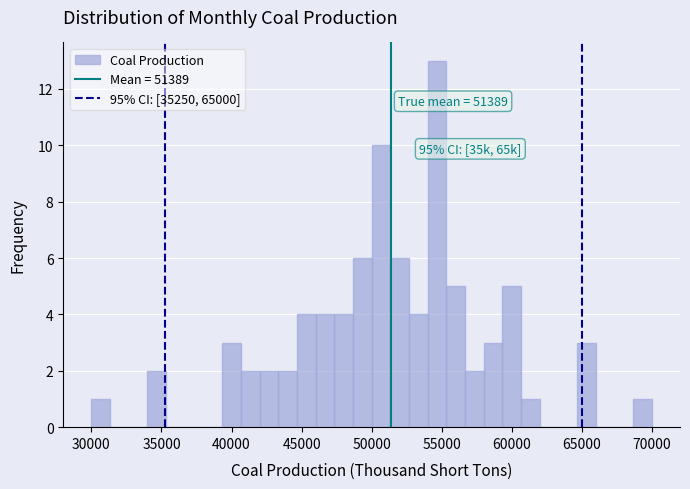

Around what value on the x-axis is the tallest bar? Give the approximate position of its centre, as read against the axis.

54500